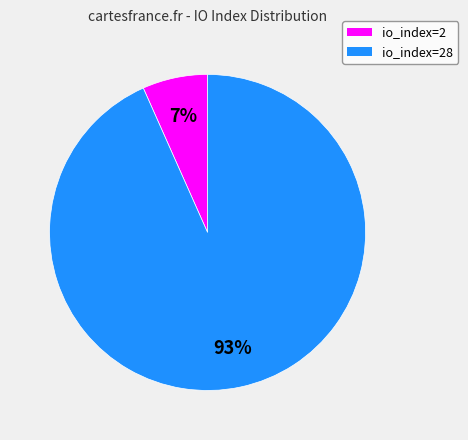

Does any single category account for the majority?

Yes